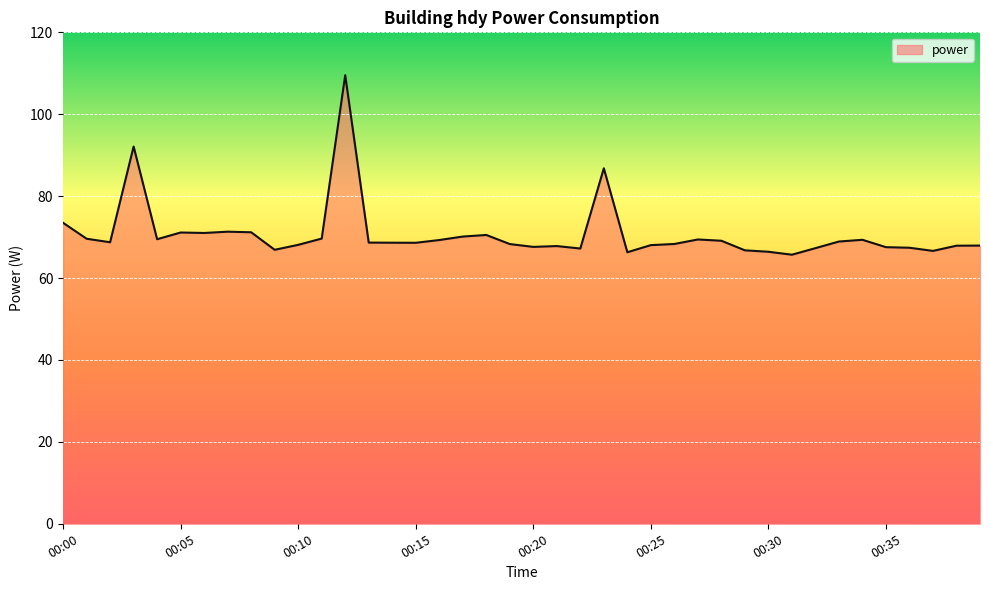

What is the difference between the maximum and minimum values?

43.8